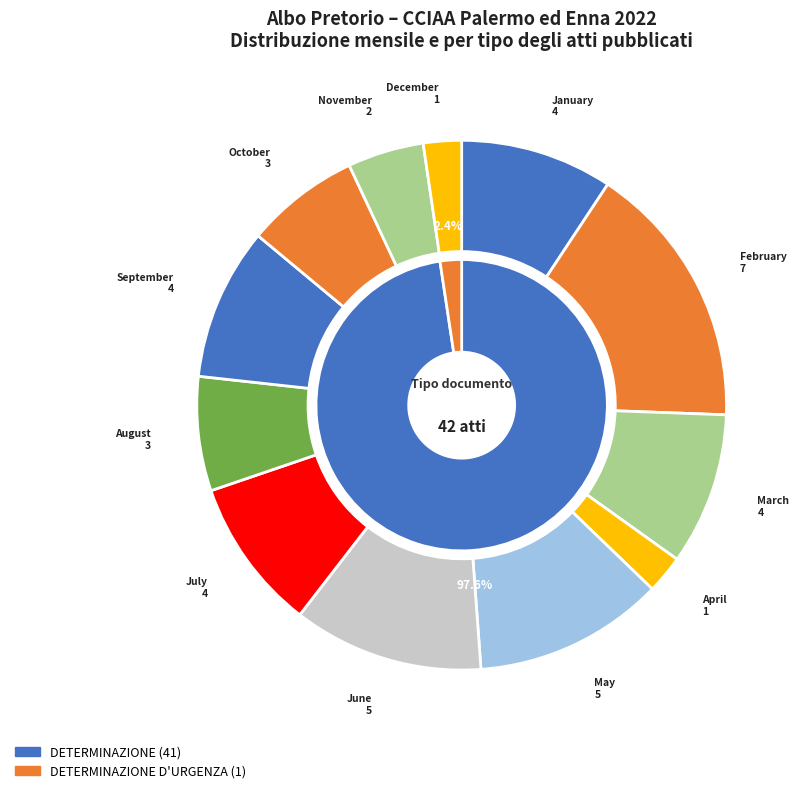

What is the change in value from DETERMINAZIONE to DETERMINAZIONE D'URGENZA?

-40